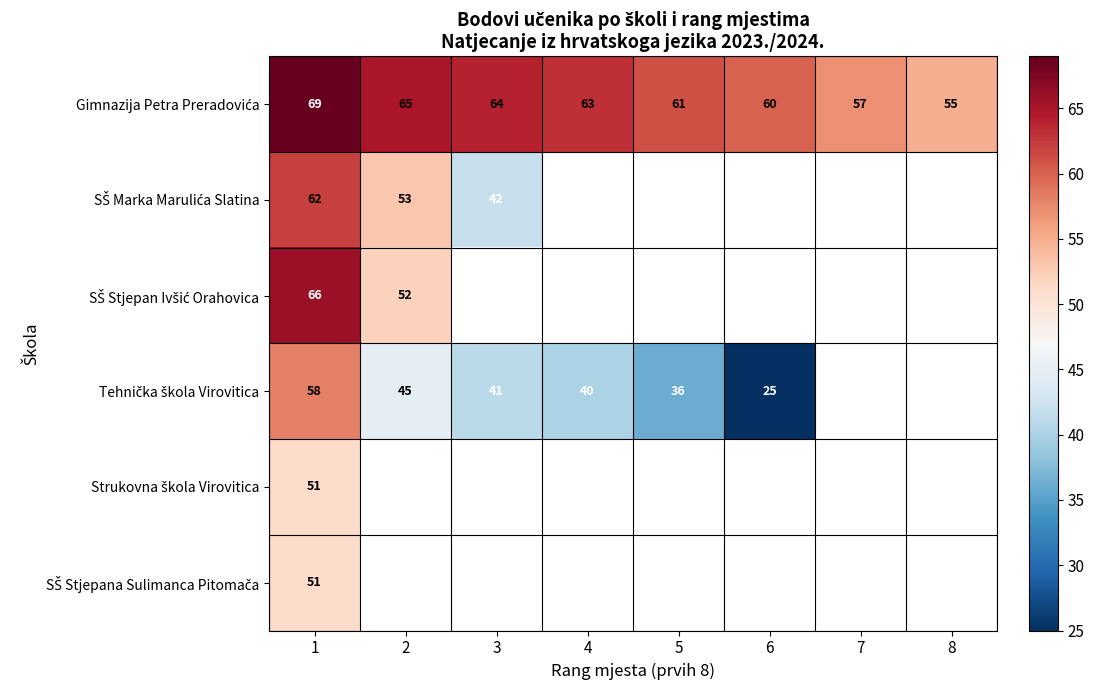

List the series in order of their peak value, highest first.

Gimnazija Petra Preradovića, SŠ Stjepan Ivšić Orahovica, SŠ Marka Marulića Slatina, Tehnička škola Virovitica, Strukovna škola Virovitica, SŠ Stjepana Sulimanca Pitomača